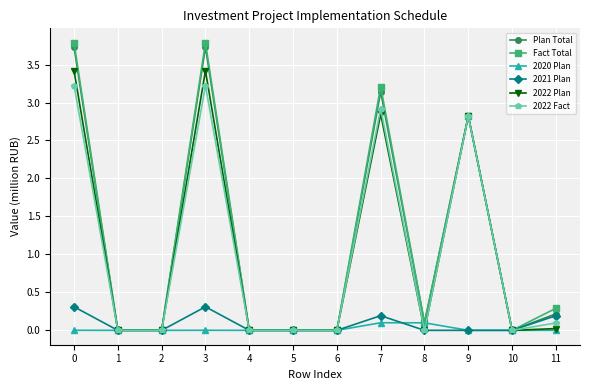

Which series has the widest spread of values?

Fact Total